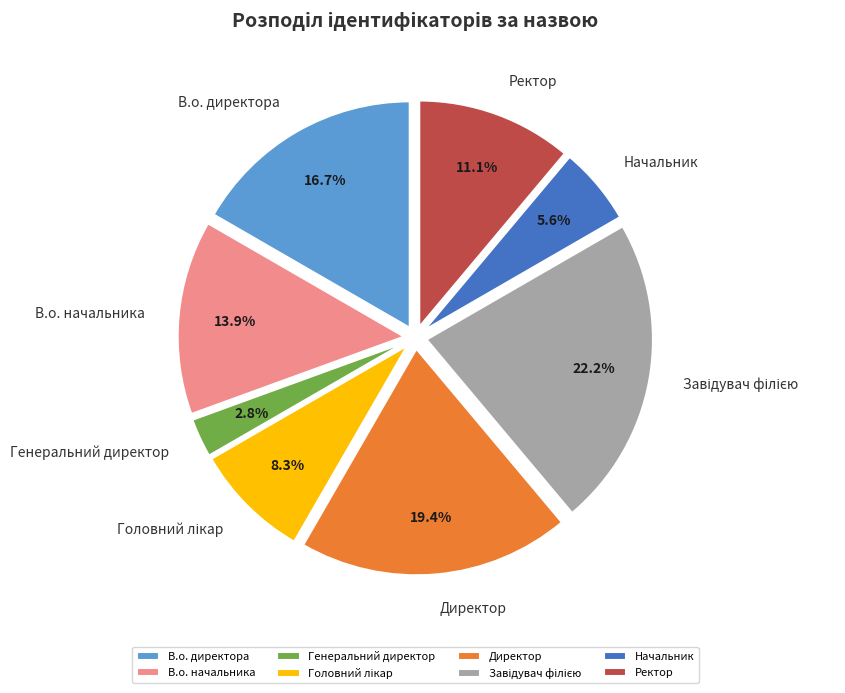

What percentage is the Ректор slice, to the nearest percent?

11%